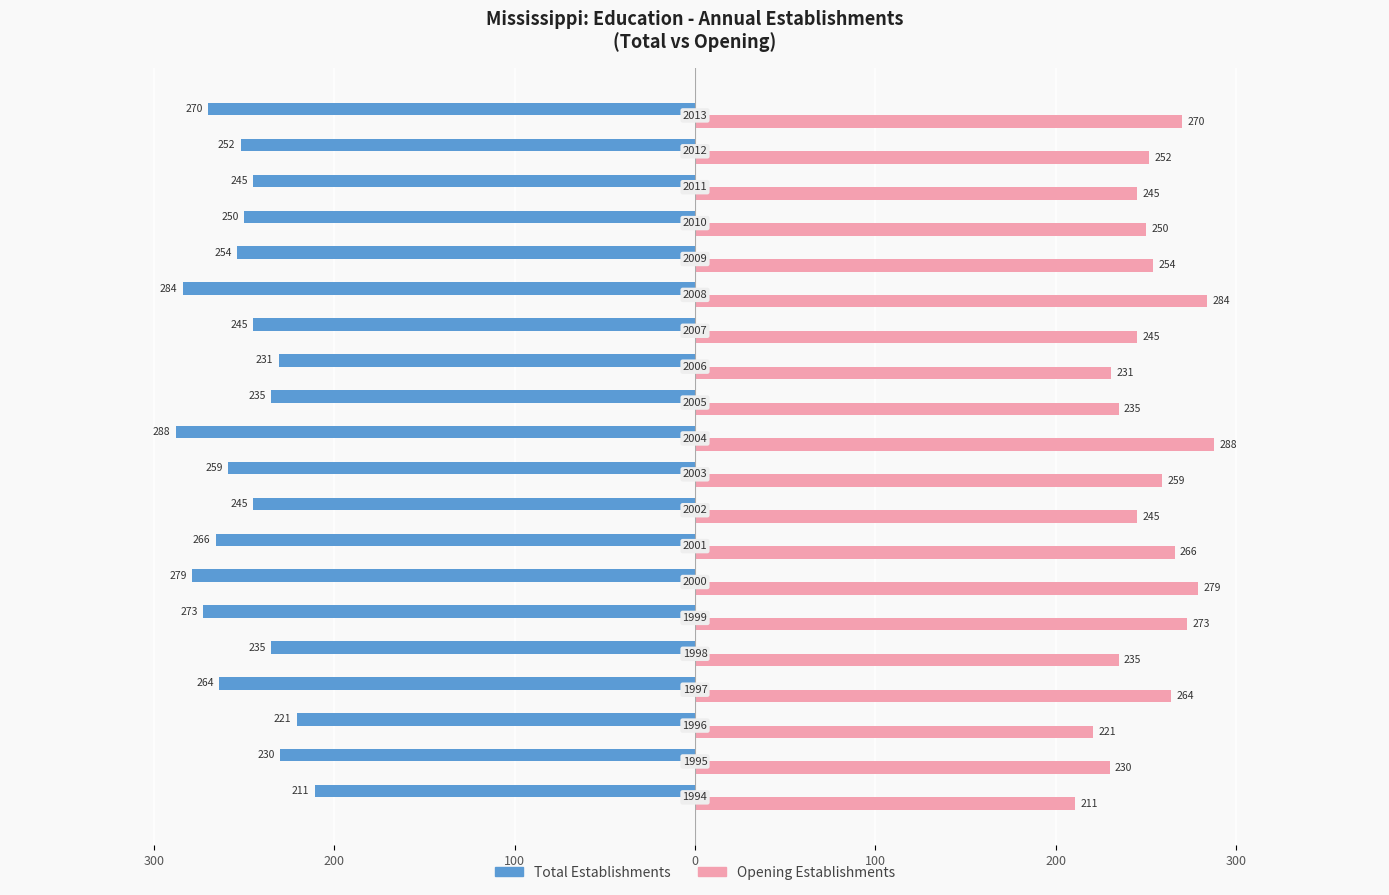

What are all the series names shown in the legend?

Total Establishments, Opening Establishments